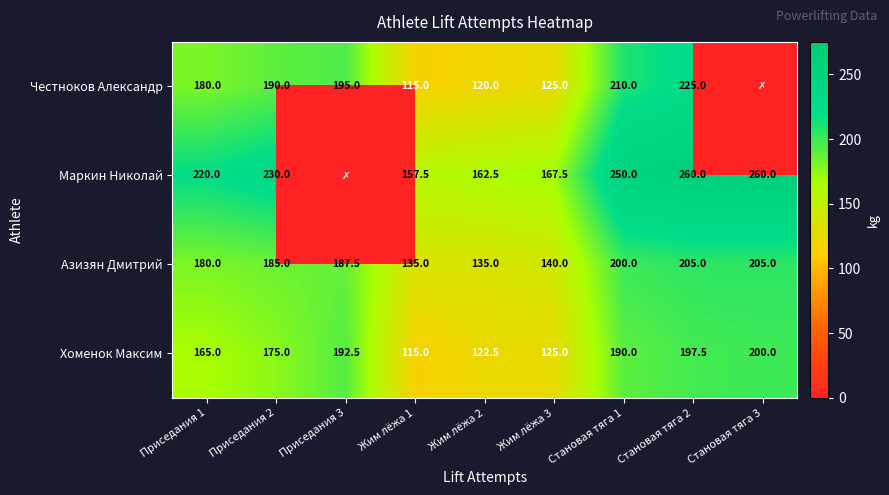

At how many categories does at least one series exceed 132?

9